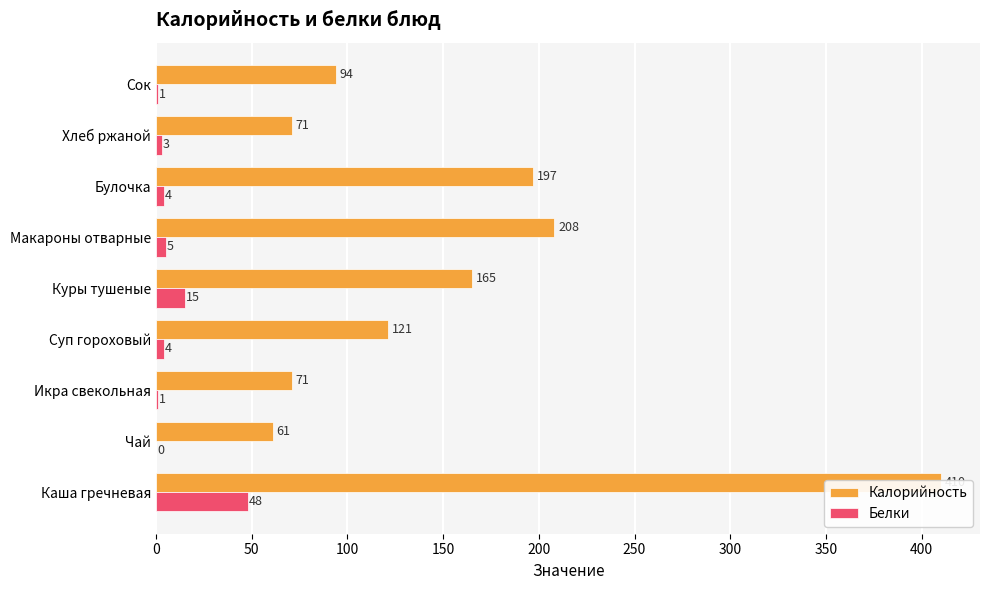

At how many categories does at least one series exceed 193?

3